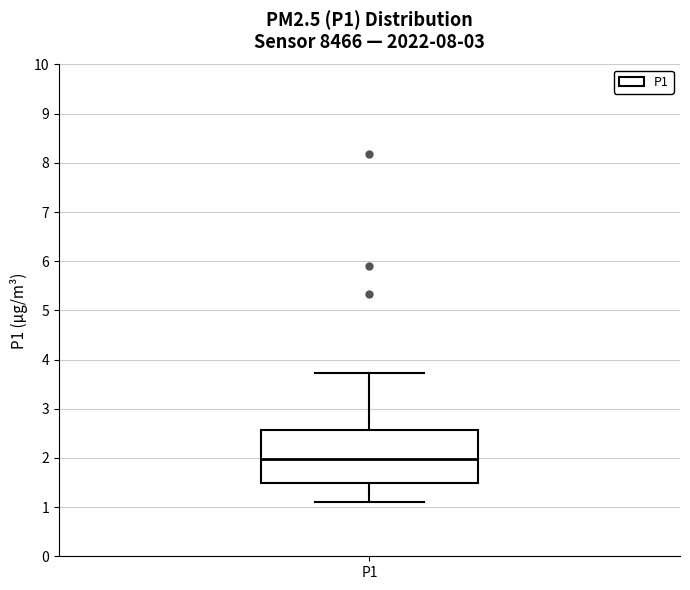

Read this box plot against the y-axis: the position of the median line, the range covered by the box, and the ends of both whiskers. The values are not printed on the chart, so give them approximately, as read against the axis.

median 2.0, box 1.5 to 2.6, whiskers 1.1 to 3.7